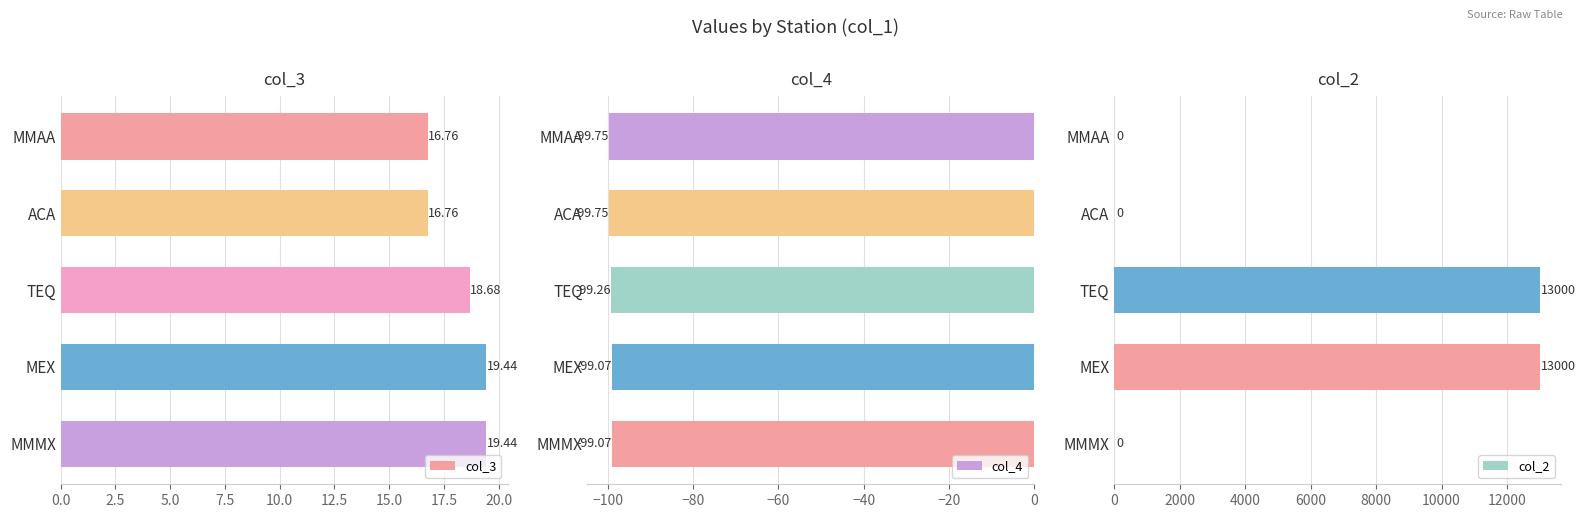

Where is col_3 nearest to the value 18?

TEQ